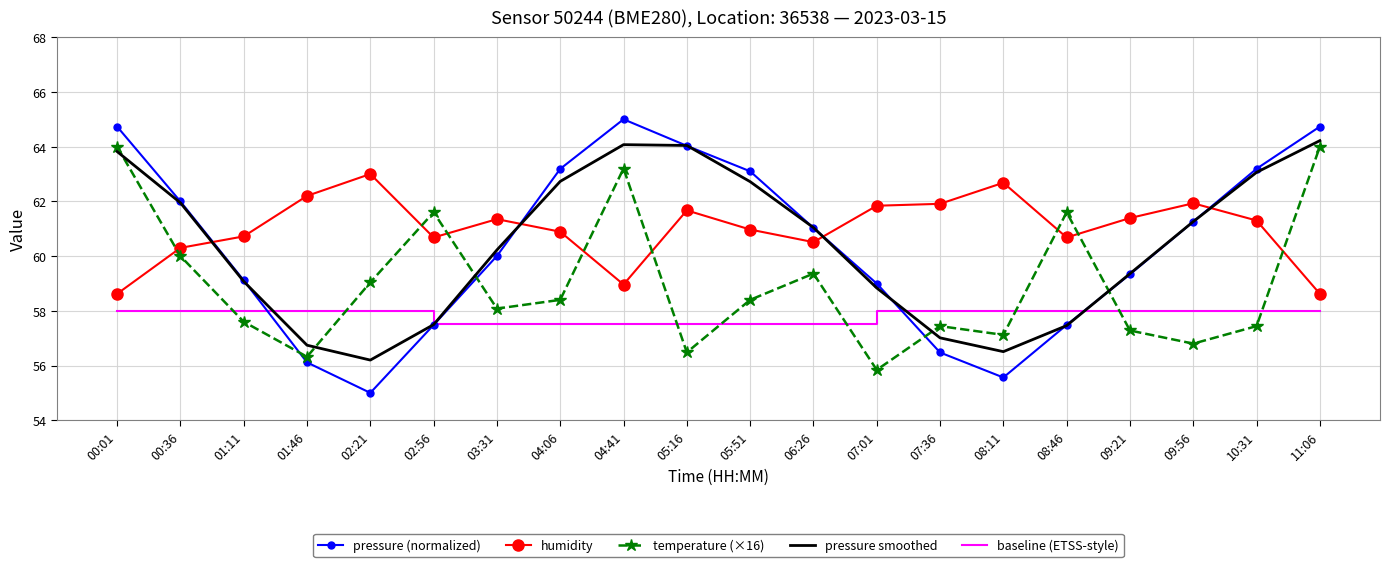

What position from the left is 05:51?

11